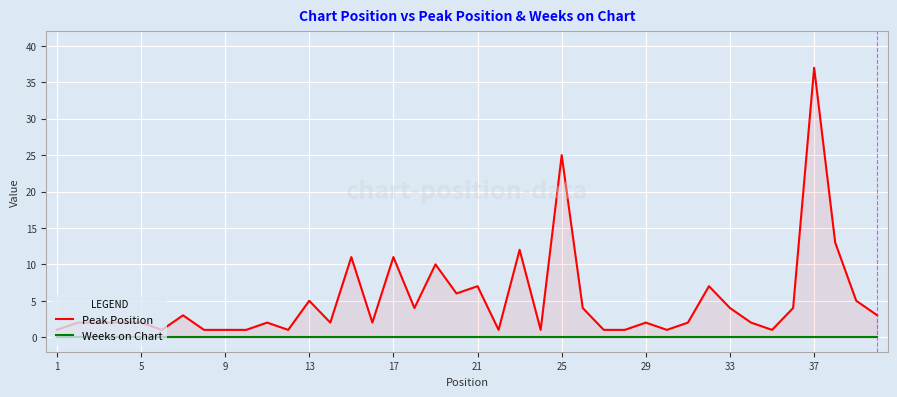

Is it true that Peak Position equals 17 at 17?

False